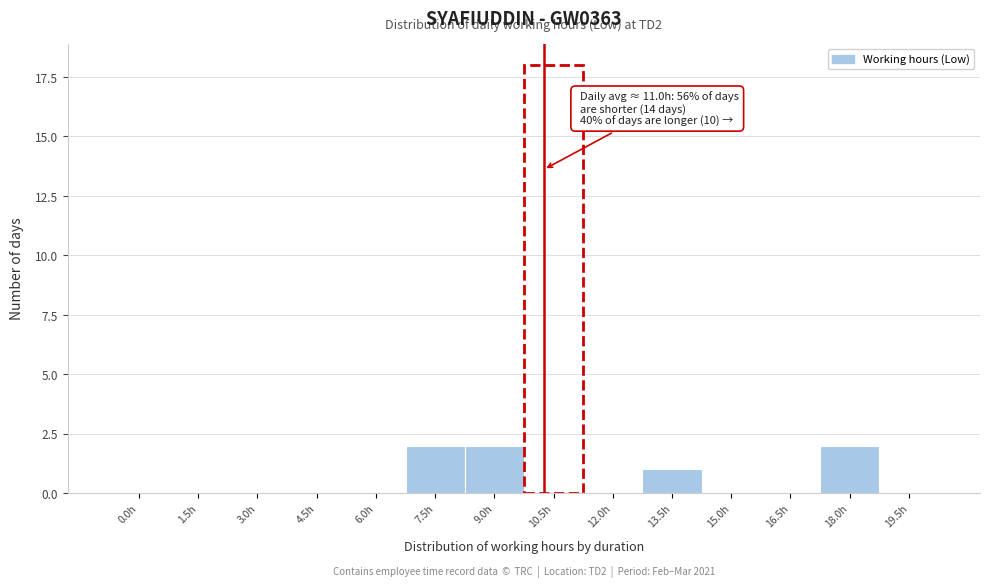

Reading left to right, list all the values displayed in this chart.

0.0h=0	1.5h=0	3.0h=0	4.5h=0	6.0h=0	7.5h=2	9.0h=2	10.5h=18	12.0h=0	13.5h=1	15.0h=0	16.5h=0	18.0h=2	19.5h=0